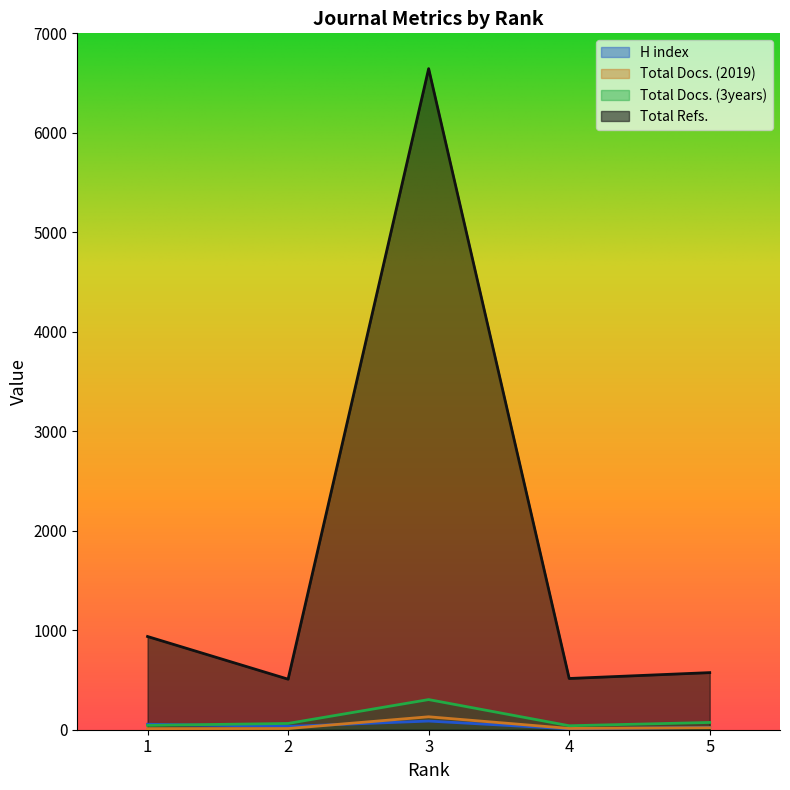

True or false: H index has a value of 87 at 3.

True